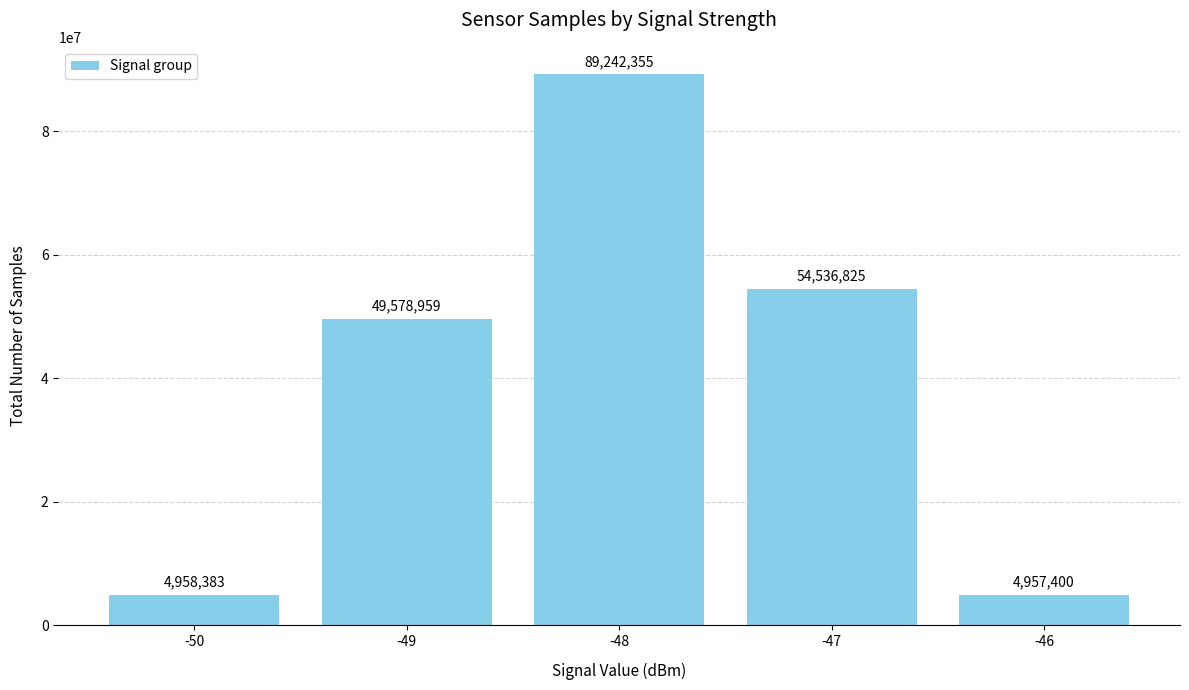

At which label is the value closest to 47099877?

-49